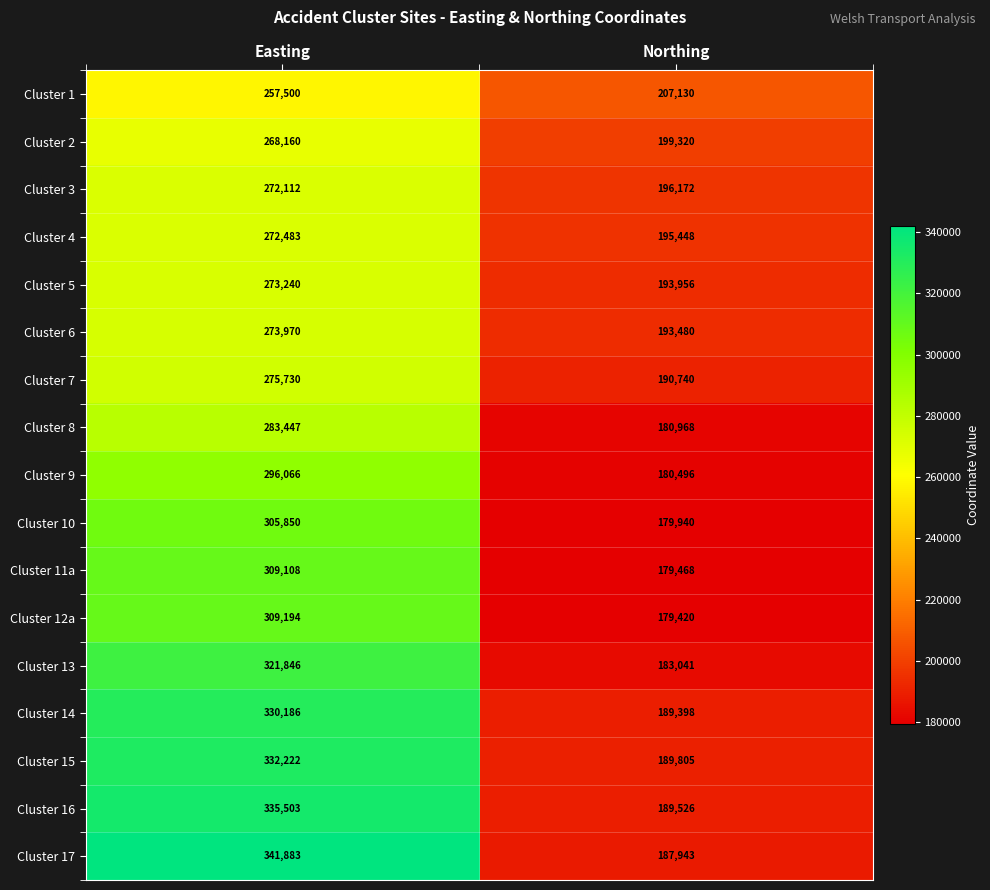

What is the spread (max minus min) of values at Easting?

84383